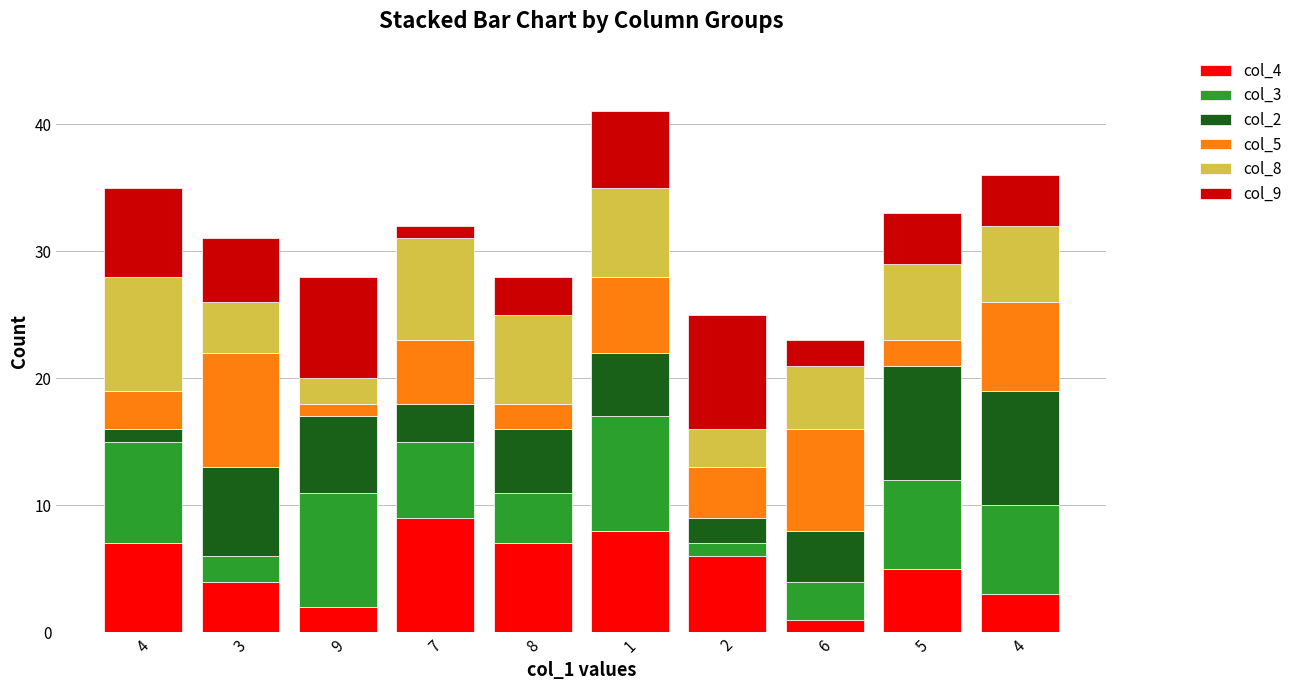

The value of col_4 at 5 is 5. True or false?

True